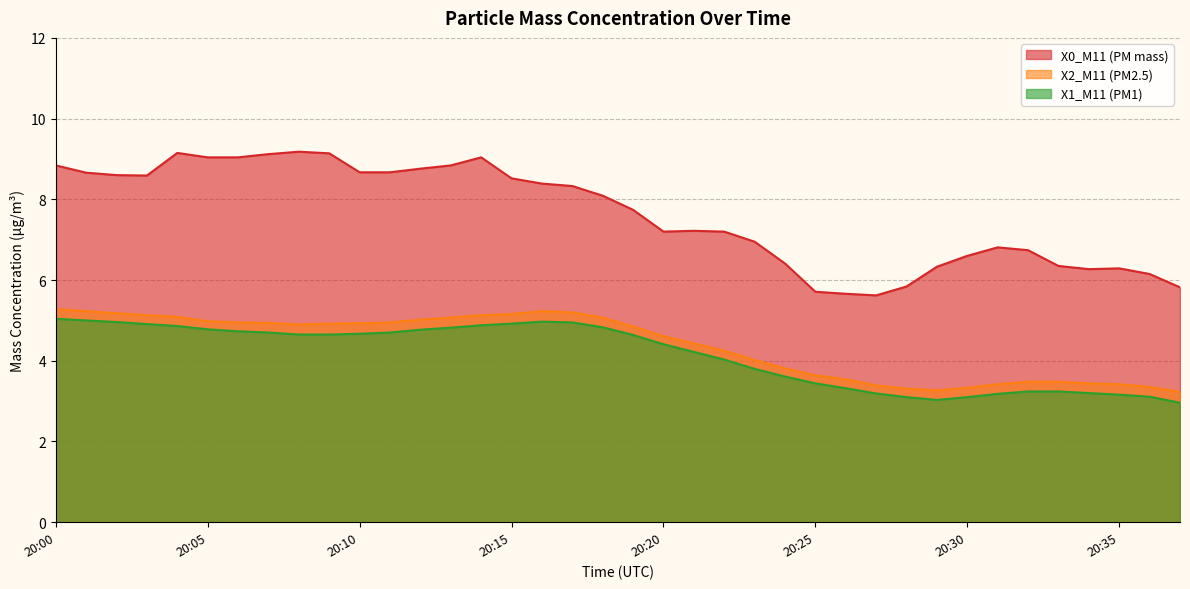

True or false: X1_M11 (PM1) and X0_M11 (PM mass) cross at least once.

False